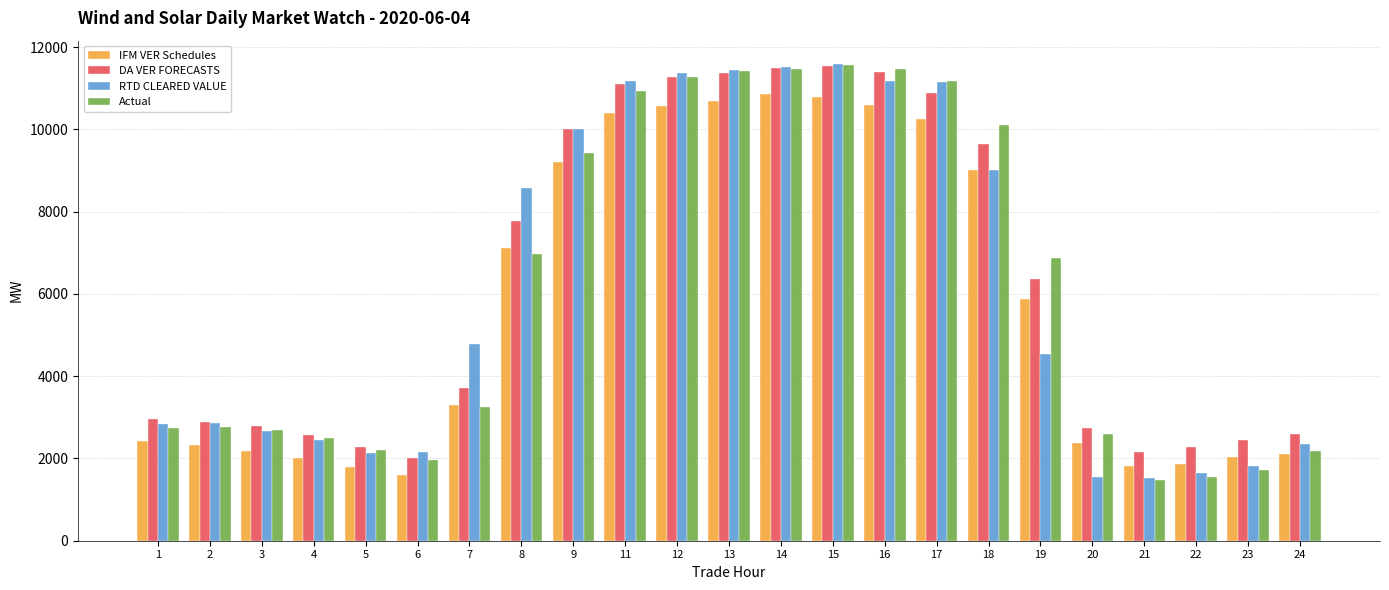

What is the highest value of the DA VER FORECASTS series?

11549.5